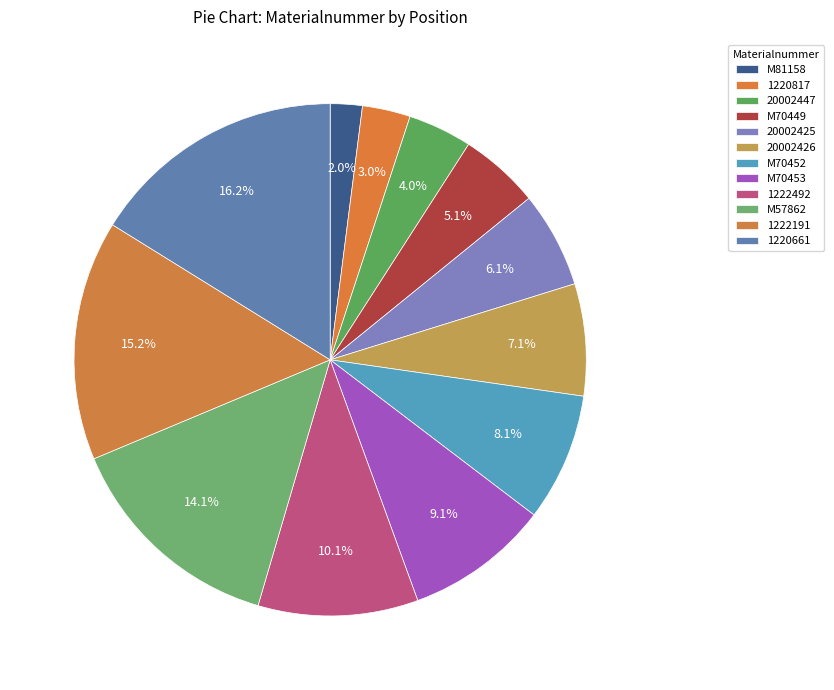

To the nearest percent, what is the average slice percentage?

8%